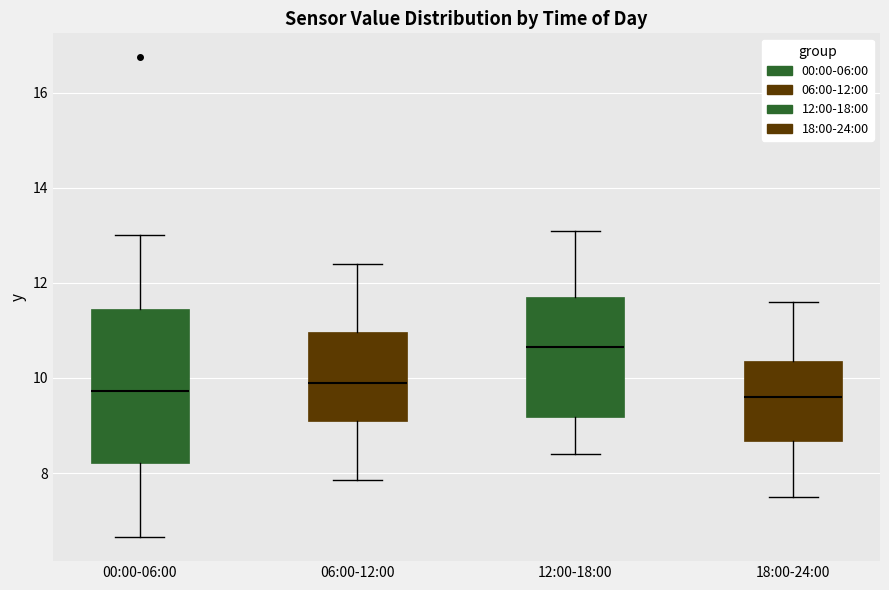

Where is the upper edge of the box for 12:00-18:00 on the y-axis? The values are not printed on the chart, so give them approximately, as read against the axis.

11.8